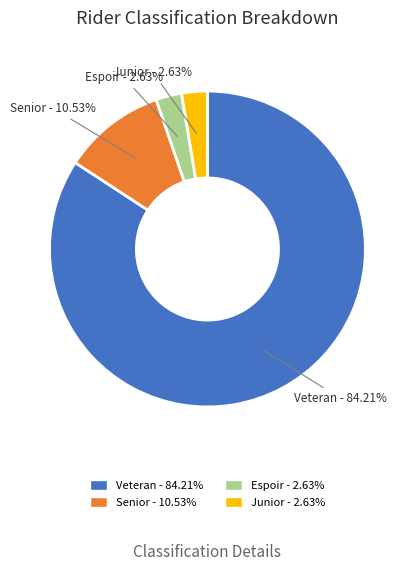

Is there any slice that represents more than half of the pie?

Yes